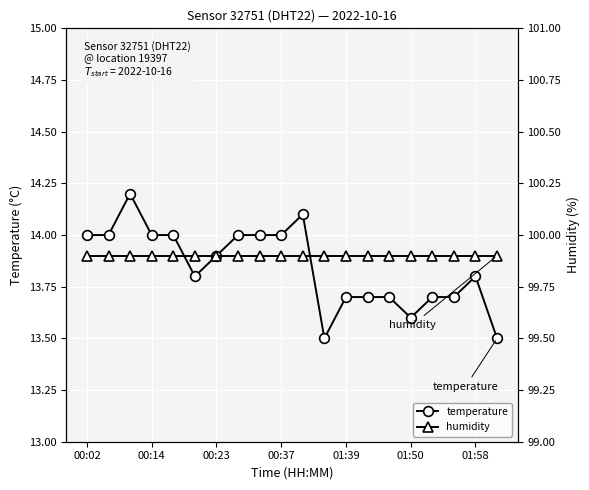

True or false: temperature and humidity cross at least once.

False